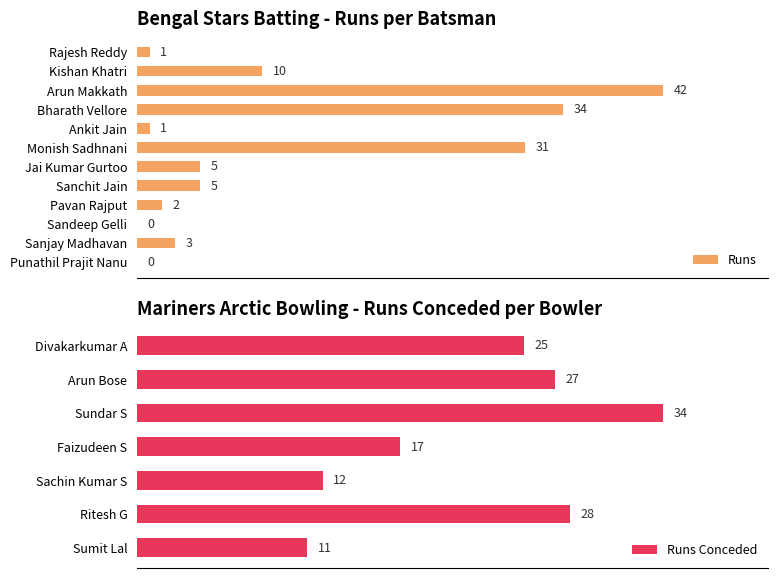

What is the sum of all values?

134